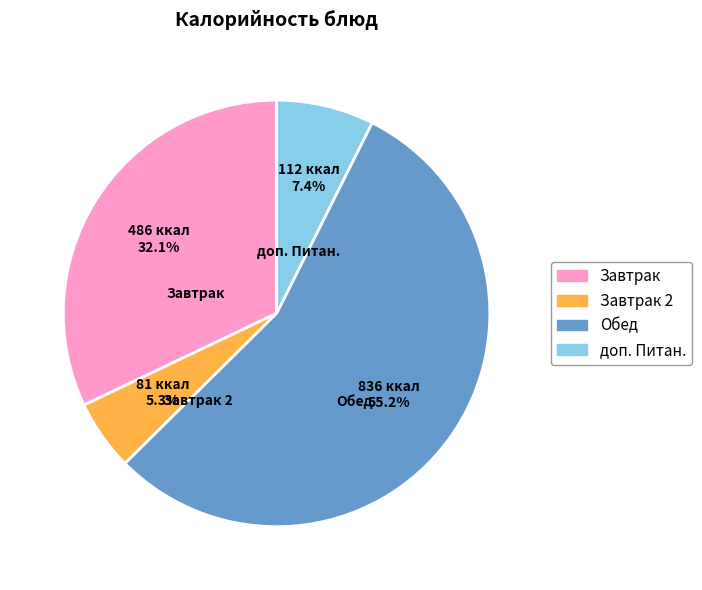

How many slices are in this pie chart?

4